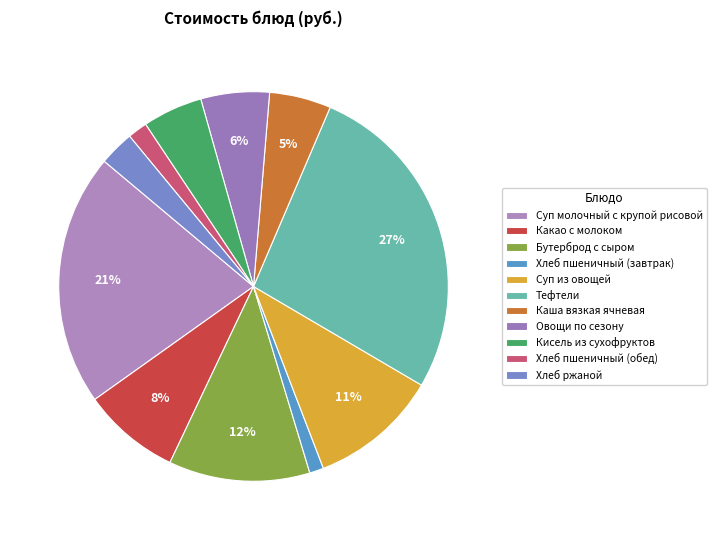

How many slices are in this pie chart?

11